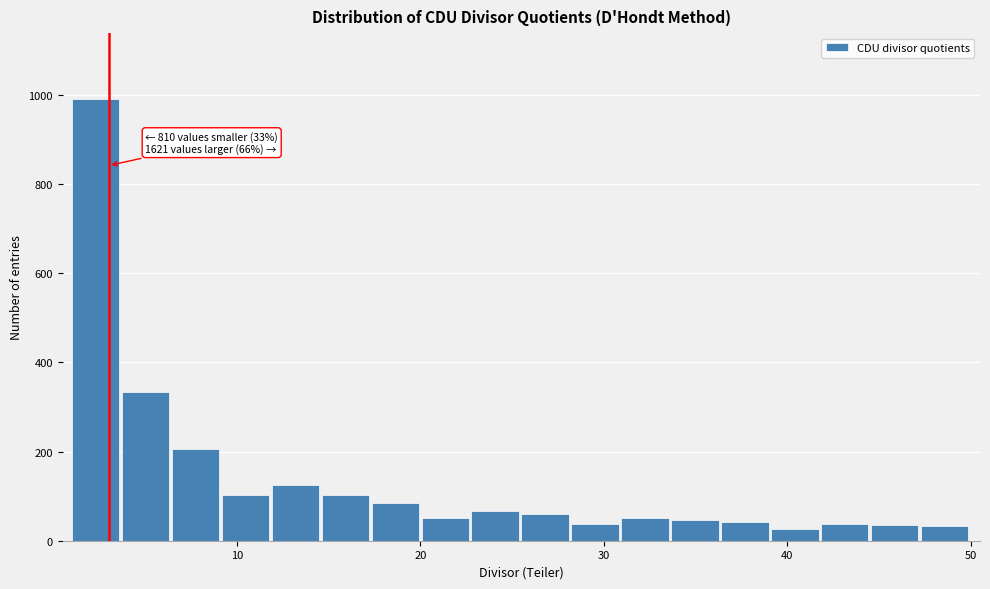

Around what value on the x-axis is the tallest bar? Give the approximate position of its centre, as read against the axis.

2